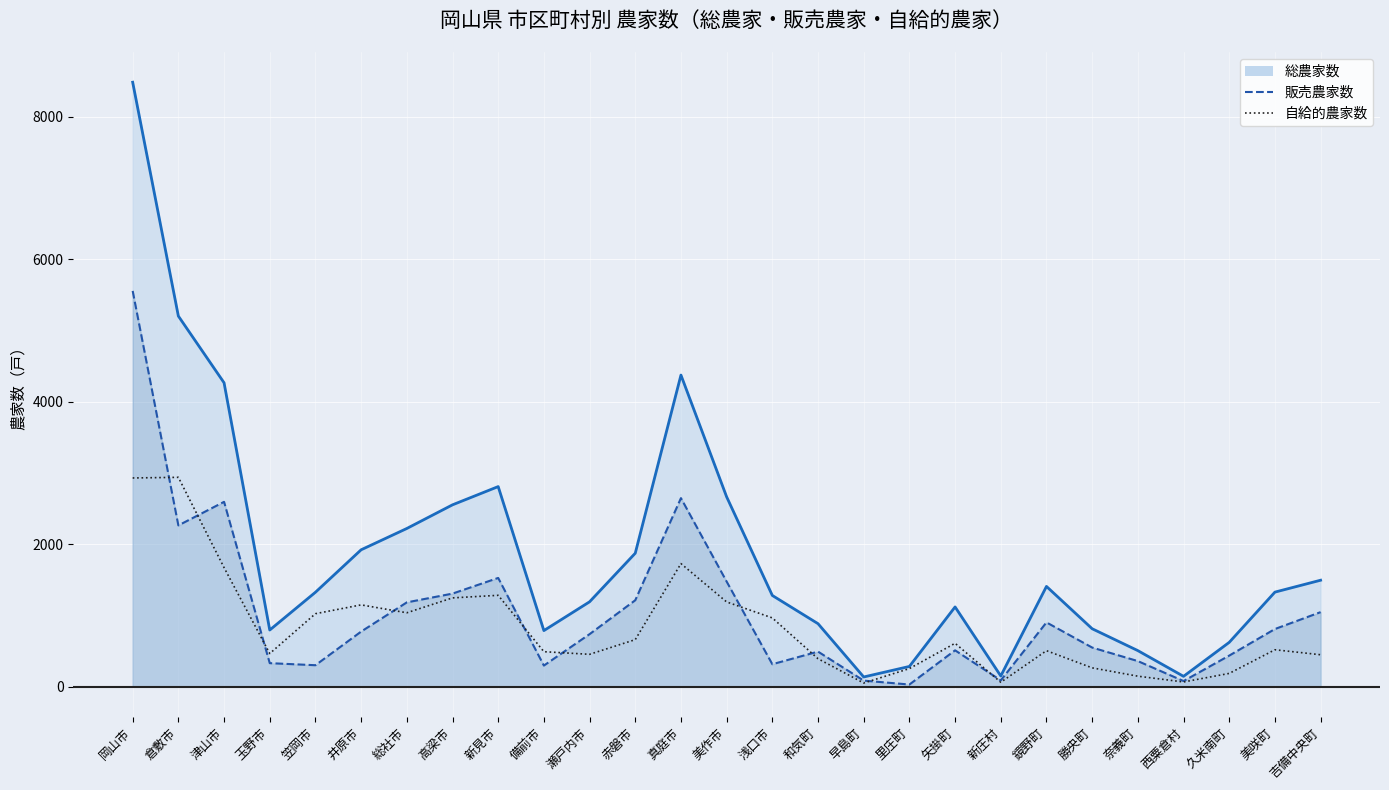

After their last crossing, which series has the higher values: 自給的農家数（線） or 販売農家数（線）?

販売農家数（線）